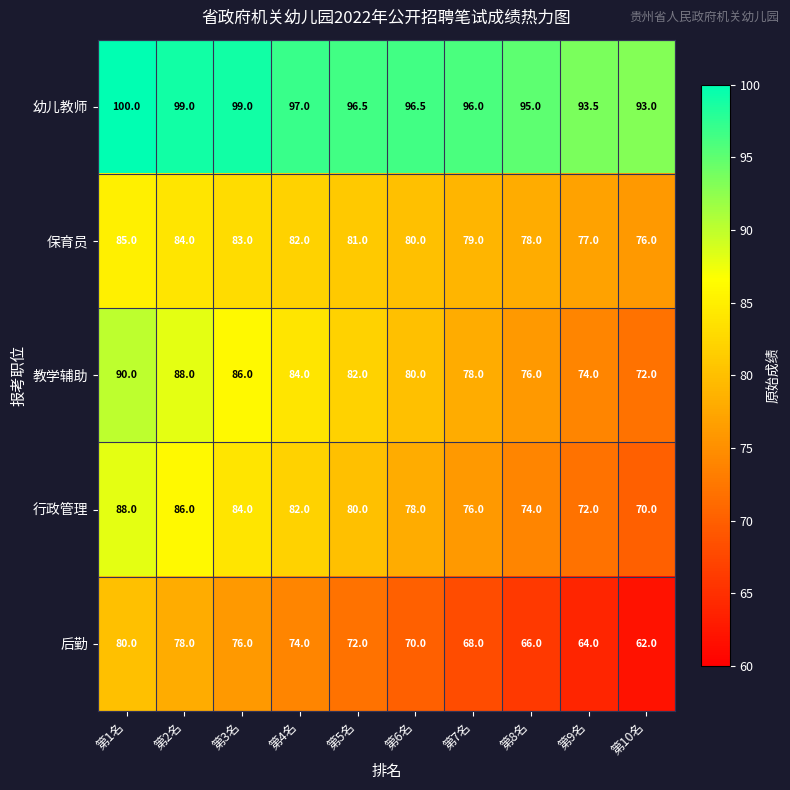

How many data points in 行政管理 are less than 80?

5